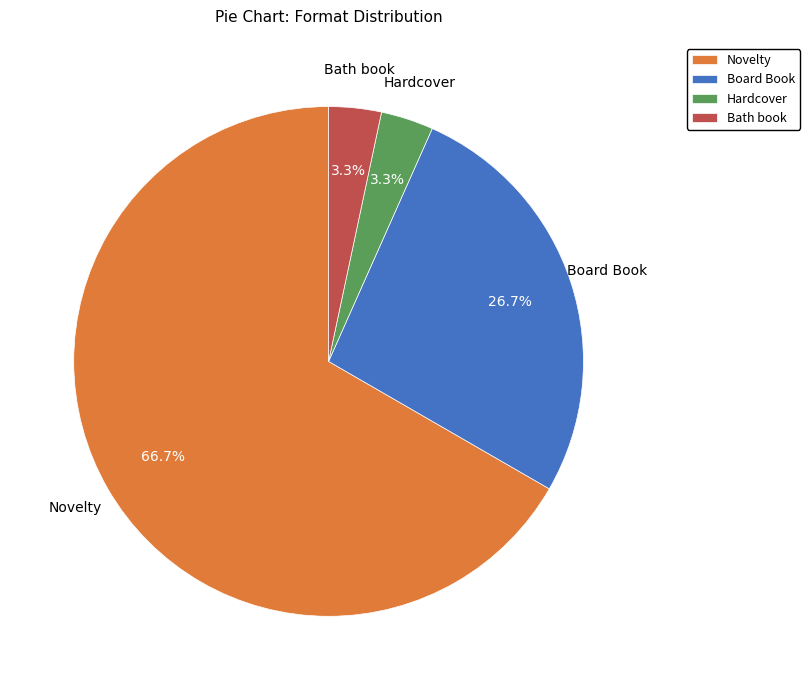

Is it true that Board Book is 14% of the pie?

False